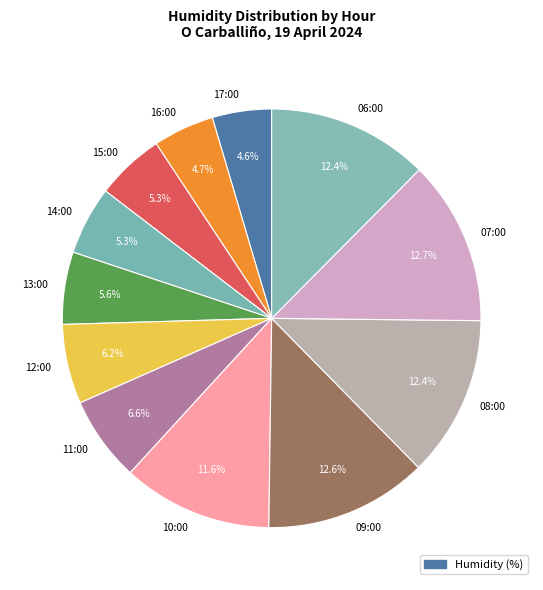

Approximately how many times larger is the value at 17:00 compared to 11:00?

0.7